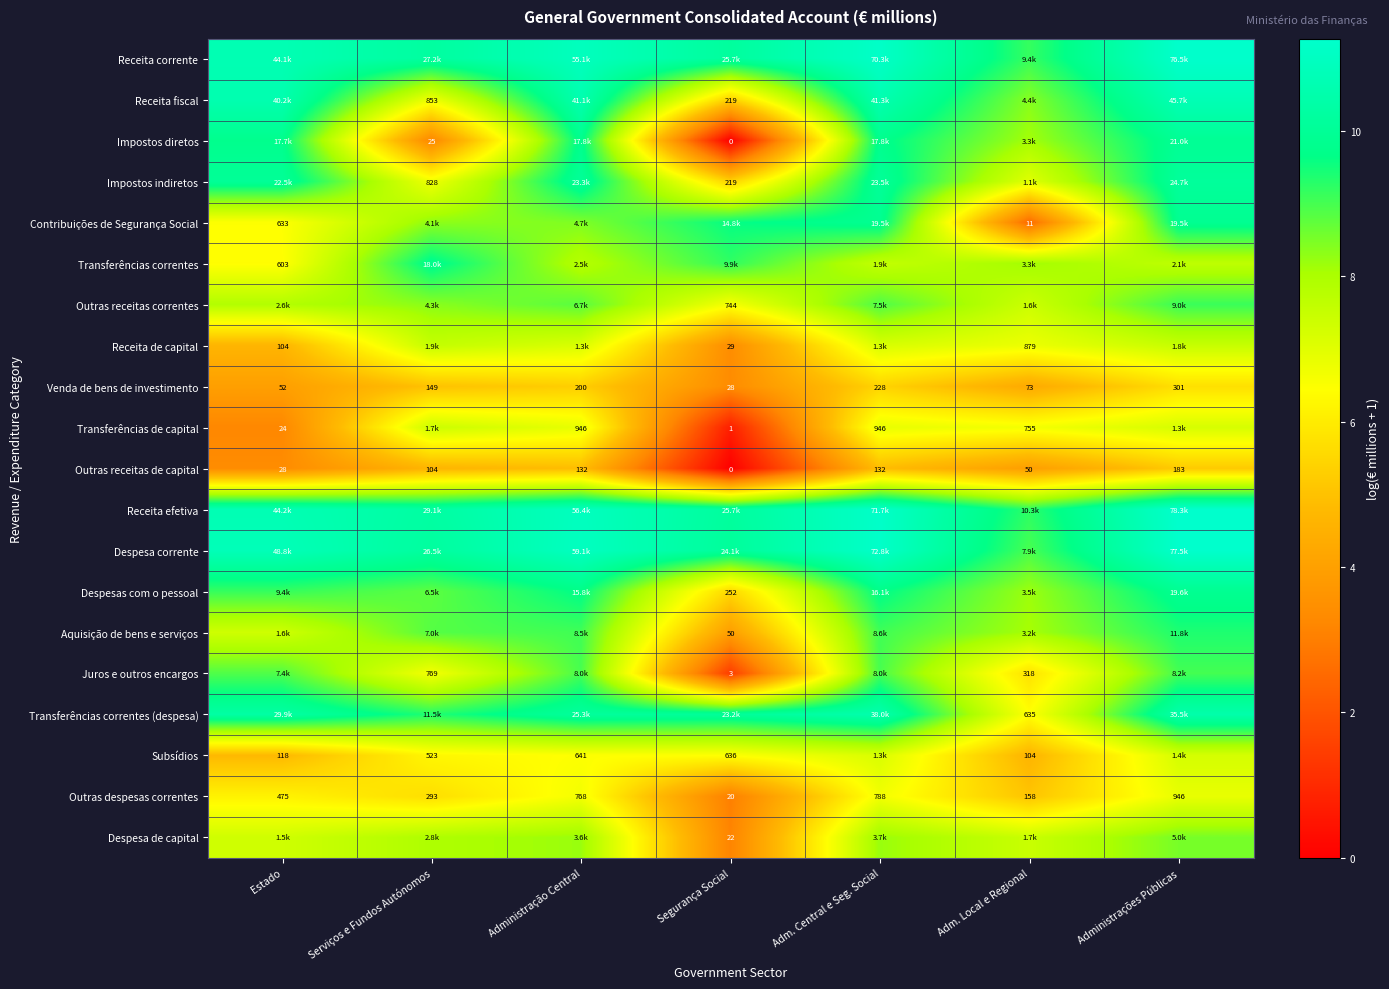

List the labels in order of Outras despesas correntes value, largest first.

Administrações Públicas, Adm. Central e Seg. Social, Administração Central, Estado, Serviços e Fundos Autónomos, Adm. Local e Regional, Segurança Social